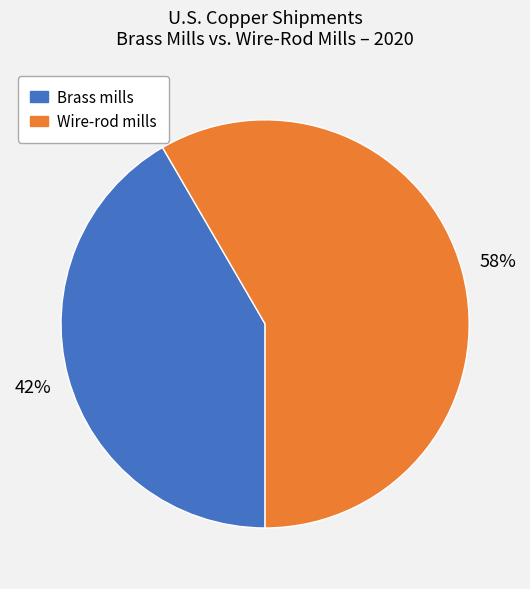

What is the ratio of the value at Wire-rod mills to the value at Brass mills?

1.4